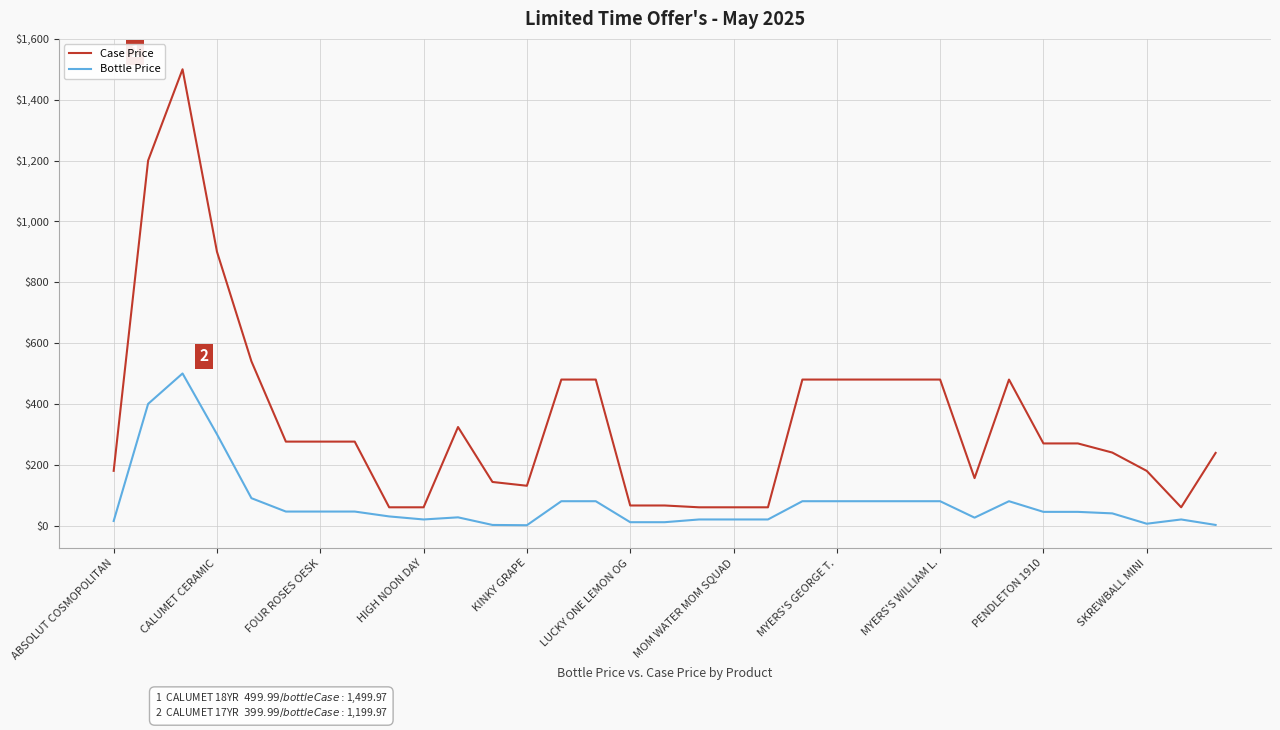

True or false: Case Price and Bottle Price intersect in this chart.

False